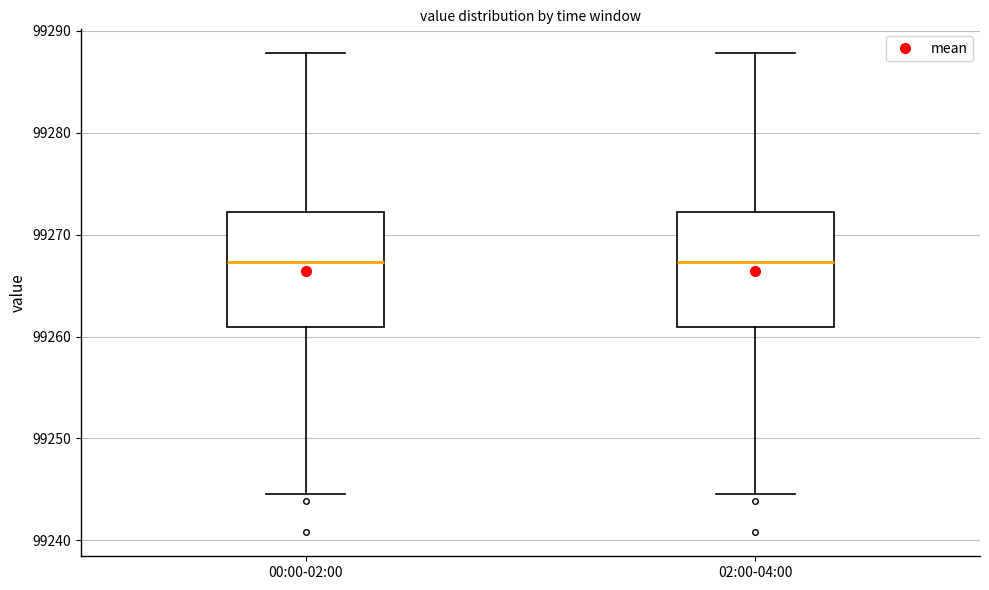

Reading left to right, transcribe this box plot: for each box, give where its median line is, the range the box spans, and where its two whiskers end, as read against the y-axis. The values are not printed on the chart, so give them approximately, as read against the axis.

00:00-02:00: median 99267, box 99261 to 99272, whiskers 99245 to 99288
02:00-04:00: median 99267, box 99261 to 99272, whiskers 99245 to 99288